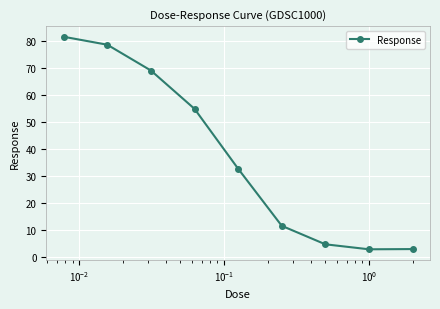

What is the difference between the maximum and minimum values?

78.9